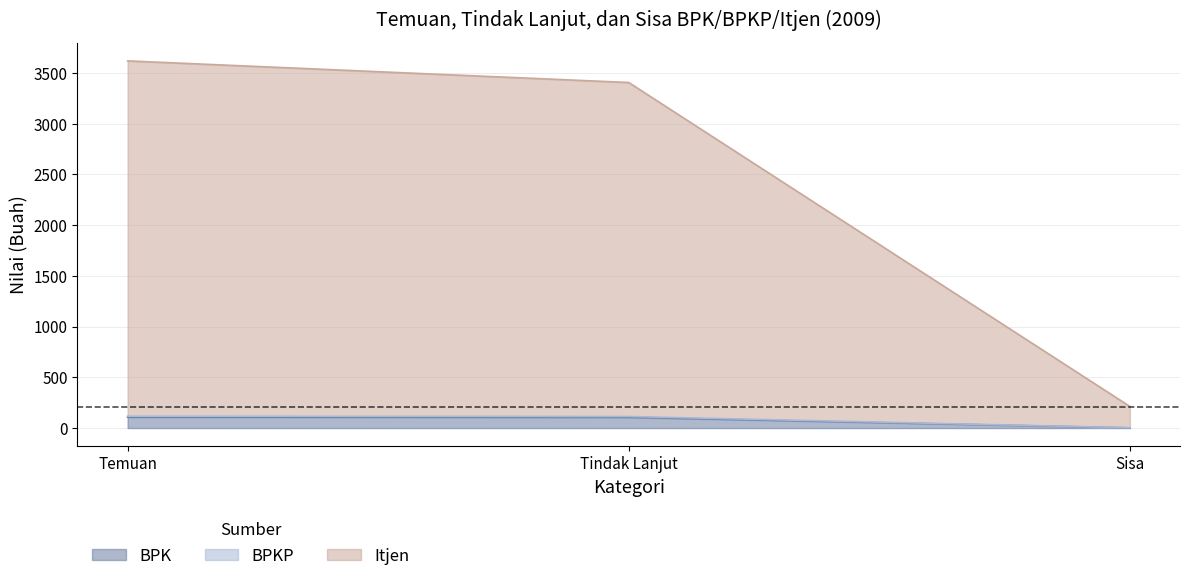

The BPK series shows 106 at Tindak Lanjut. True or false?

True